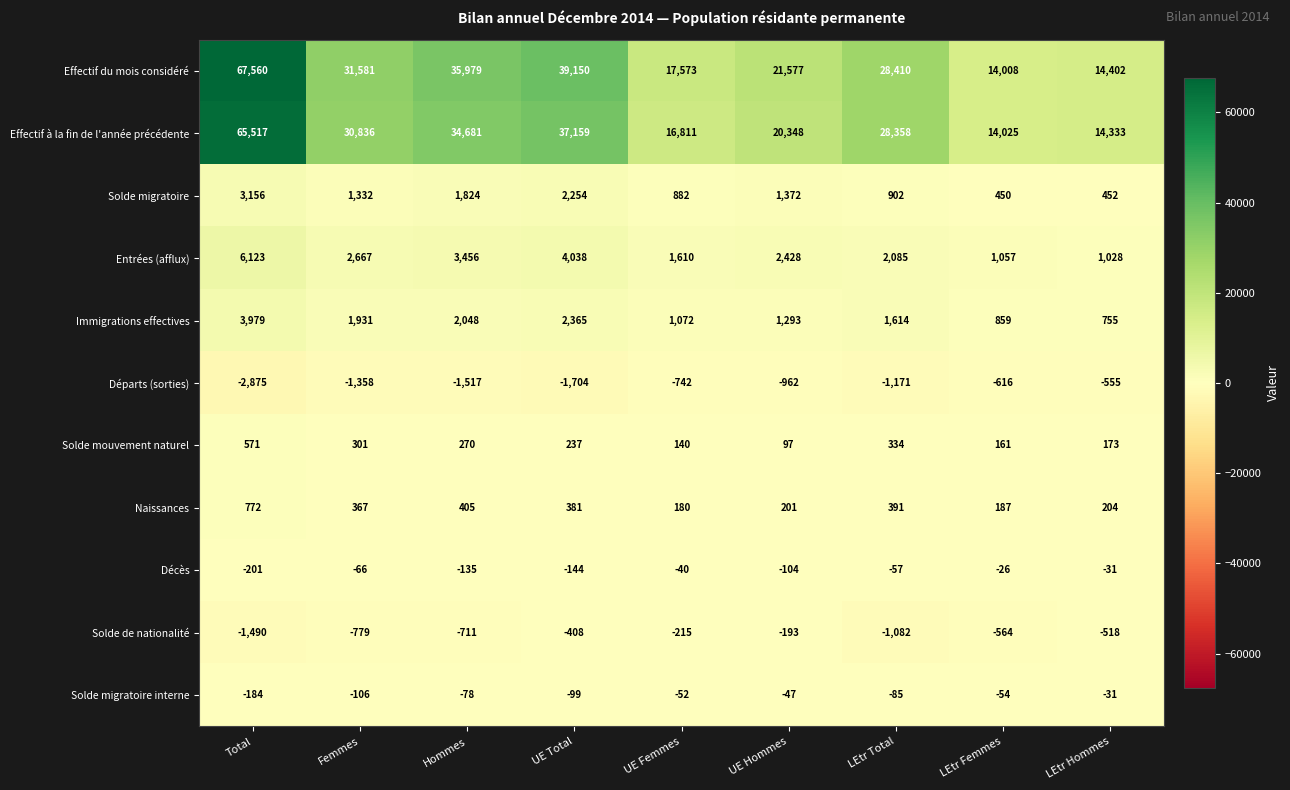

What is the difference between the Effectif du mois considéré values at Hommes and UE Femmes?

18406